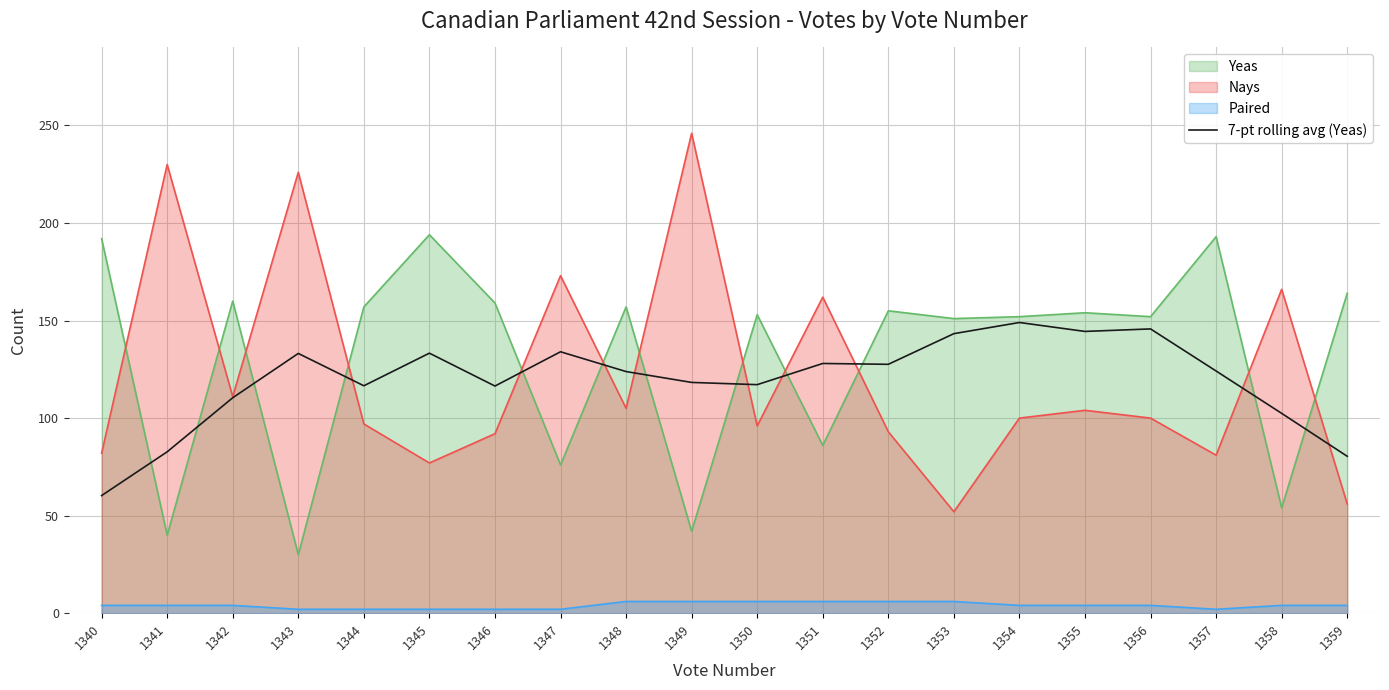

Reading left to right, what are all the values shown in this chart?

1340=60.3	1341=82.7	1342=110.4	1343=133.1	1344=116.6	1345=133.3	1346=116.4	1347=134.0	1348=123.9	1349=118.3	1350=117.1	1351=128.0	1352=127.6	1353=143.3	1354=149.0	1355=144.4	1356=145.7	1357=124.1	1358=102.4	1359=80.4